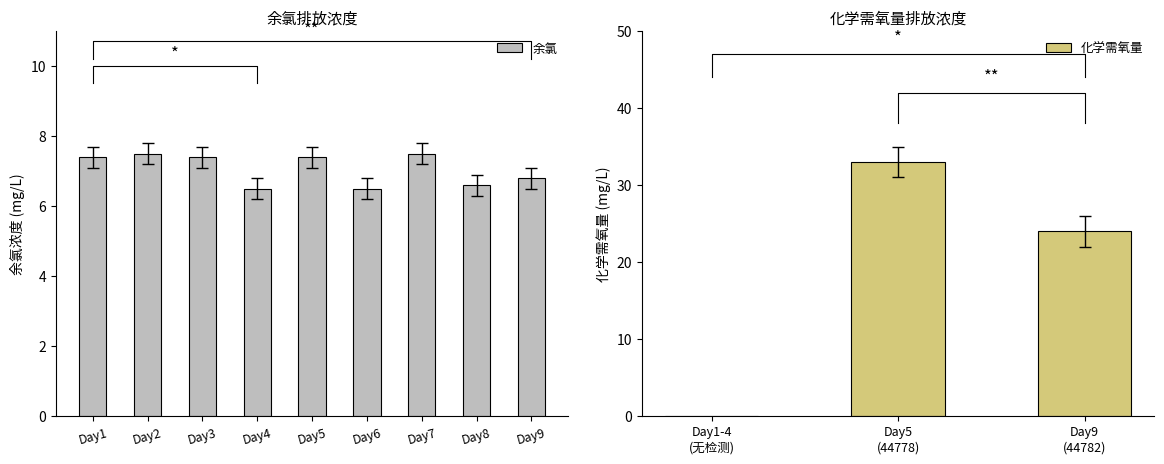

True or false: 余氯 has a value of 2.1 at Day3.

False